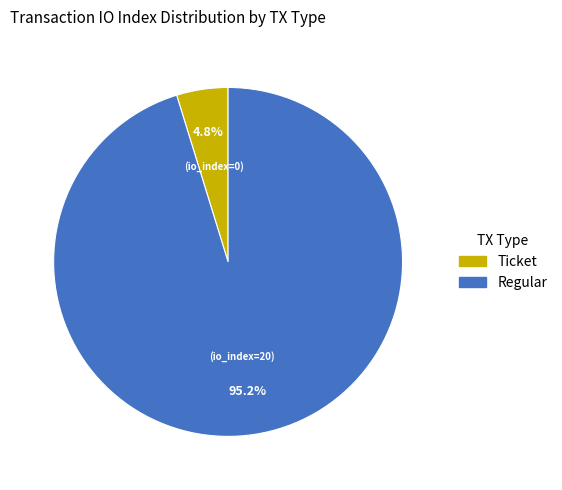

Does any single category account for the majority?

Yes